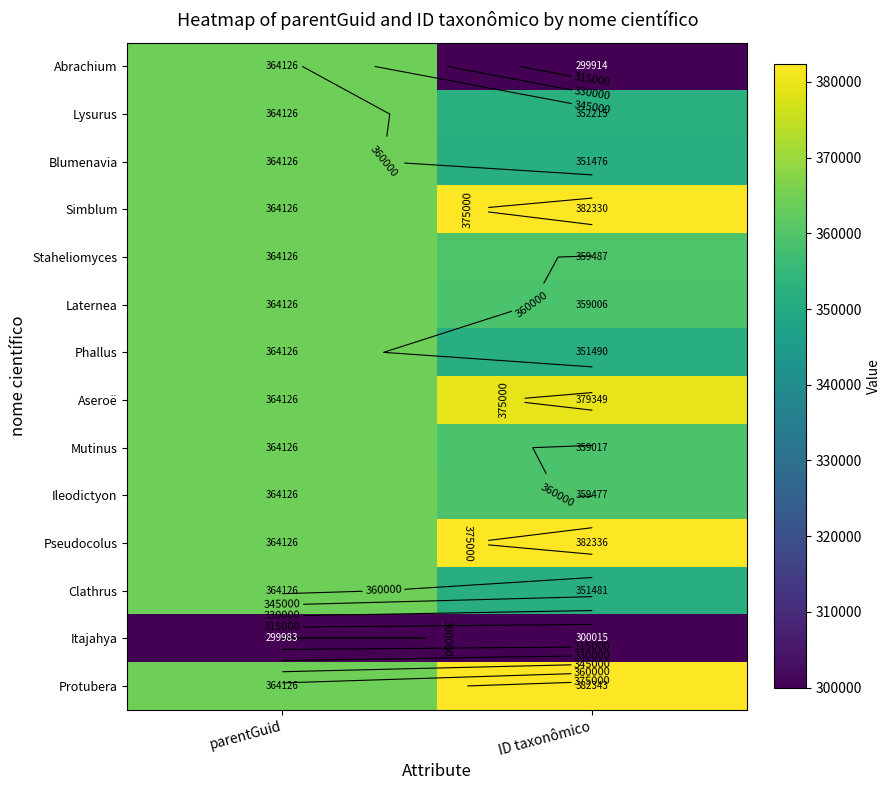

What is the average value of the Pseudocolus series?

373231